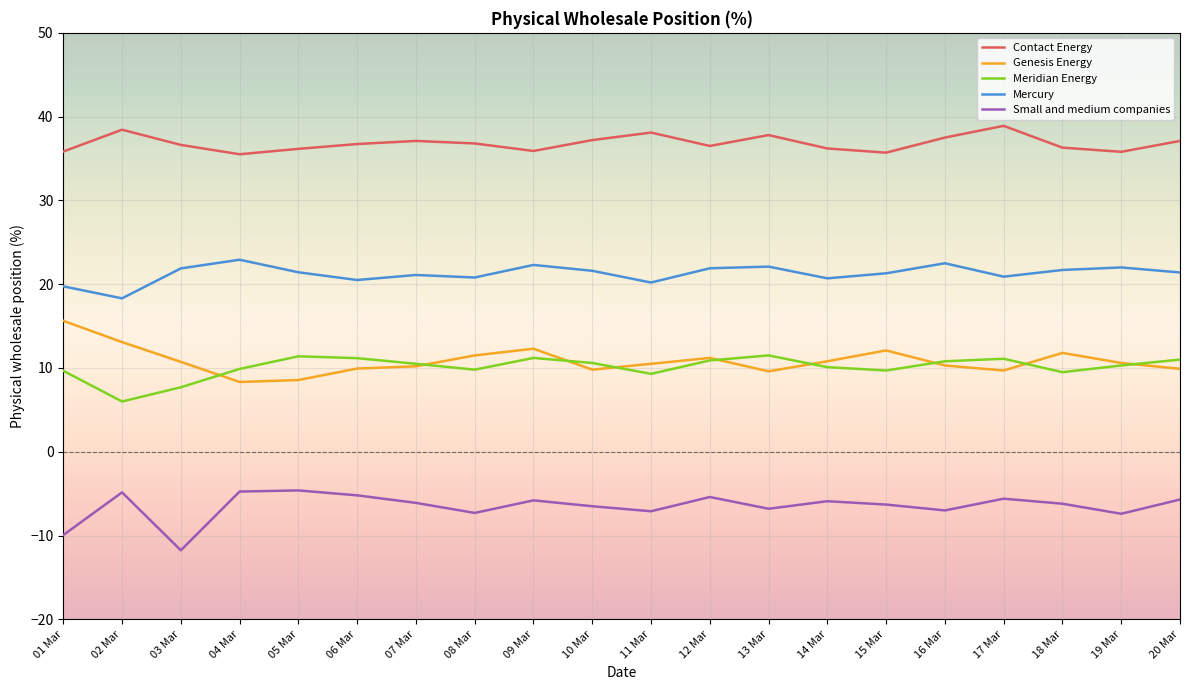

What is the average value of the Meridian Energy series?

10.1